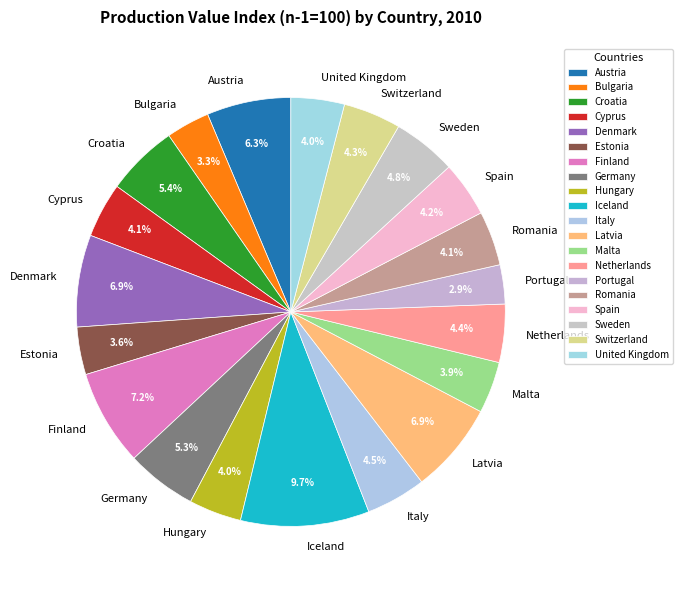

To the nearest percent, what percentage of the pie is Cyprus?

4%